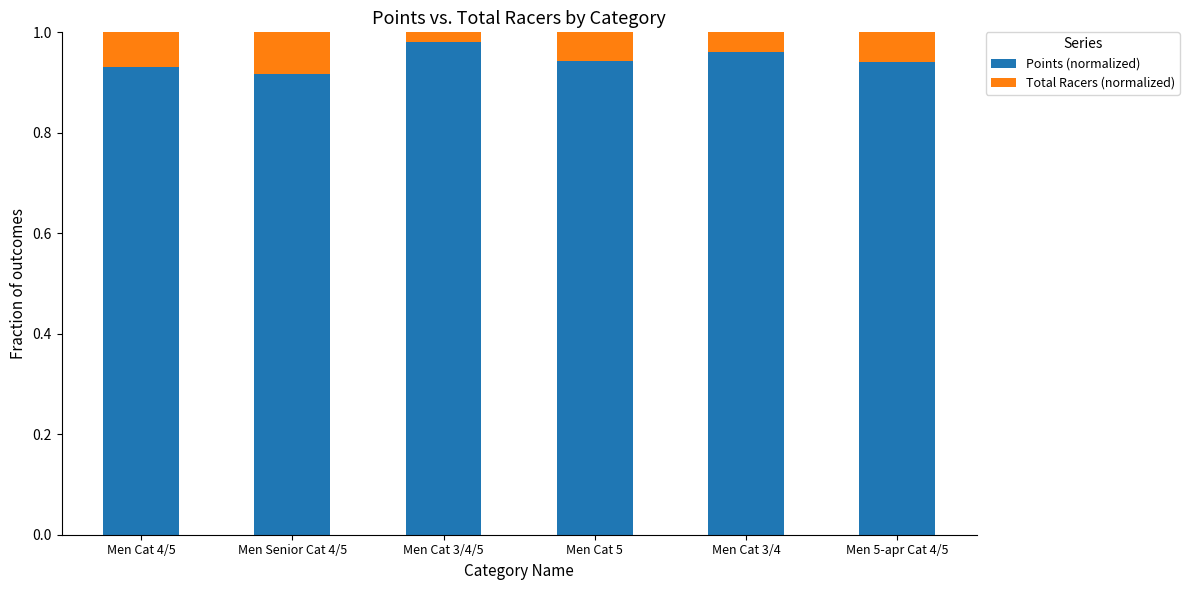

What is the sum of all Points (normalized) values?

5.7